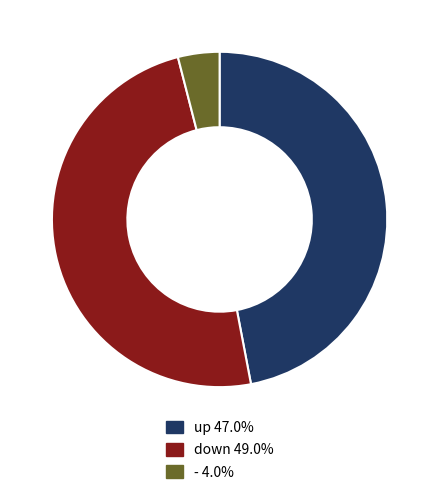

How many slices are in this pie chart?

3